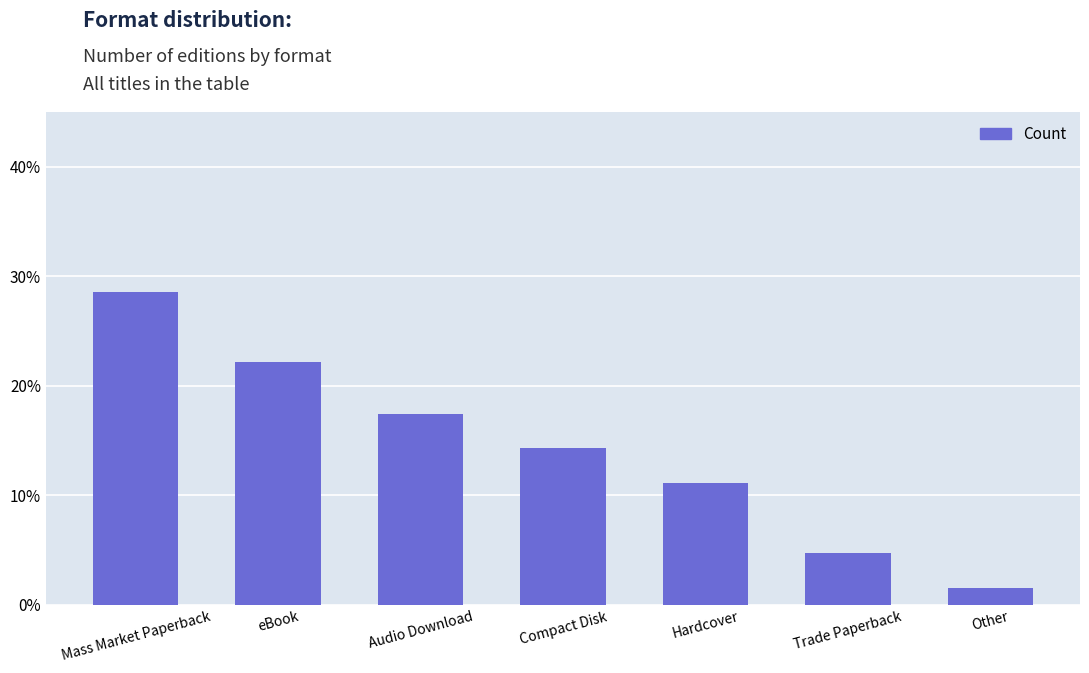

Which category has the lowest value across all series?

Other